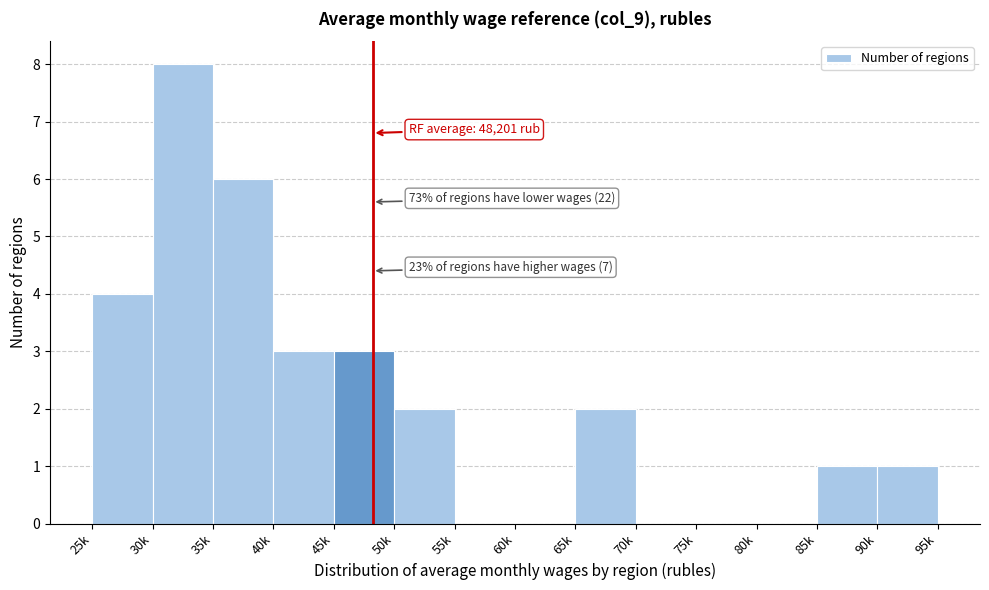

Reading left to right, transcribe all the data shown in this chart.

25k=4	30k=8	35k=6	40k=3	45k=3	50k=2	55k=0	60k=0	65k=2	70k=0	75k=0	80k=0	85k=1	90k=1